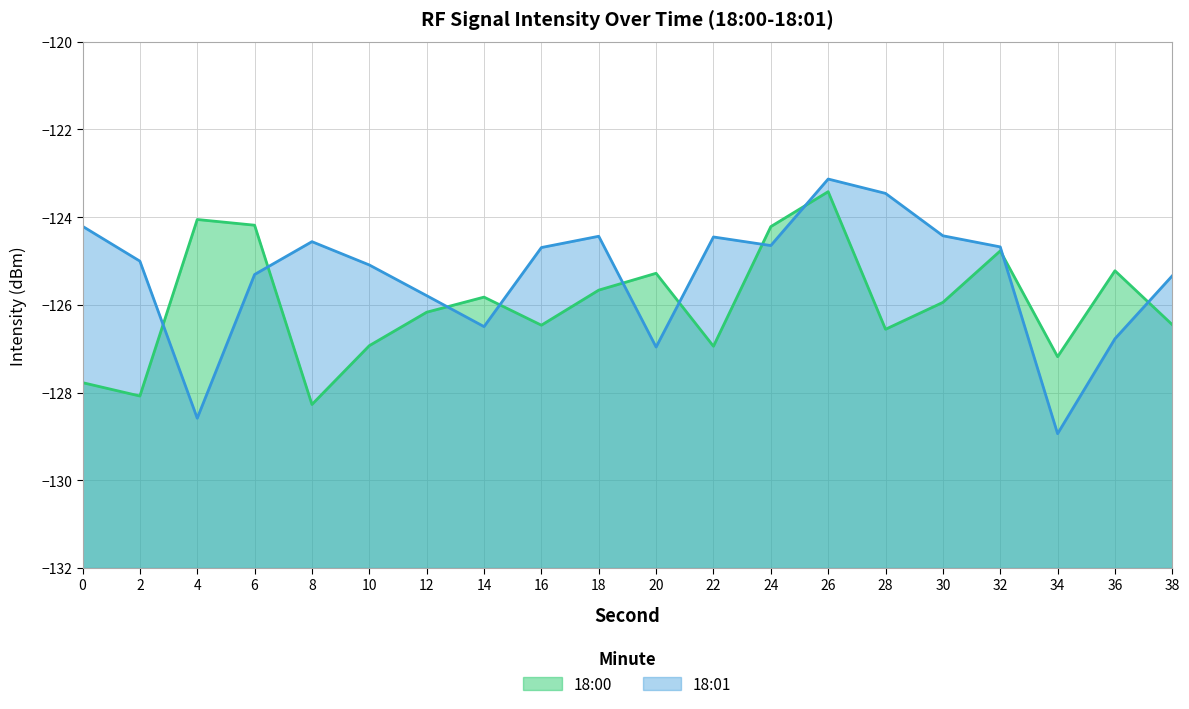

At how many categories does at least one series exceed -126?

19